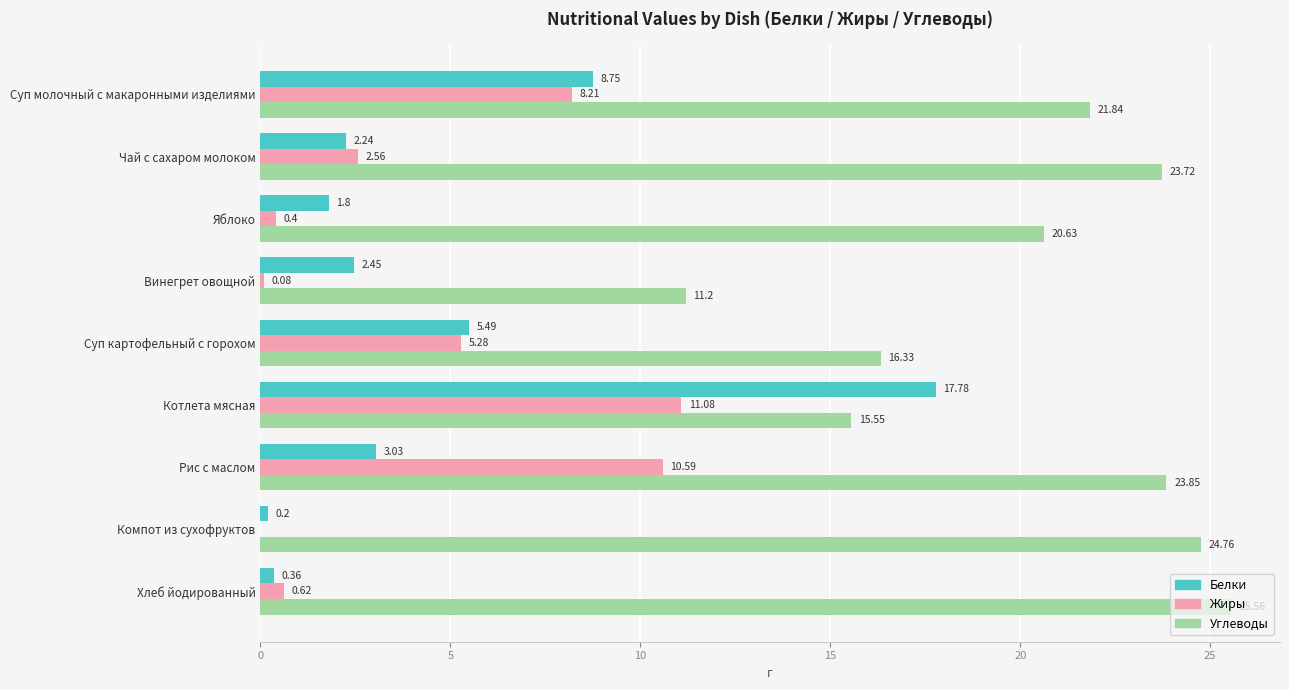

Which category has the highest value in the Белки series?

Котлета мясная